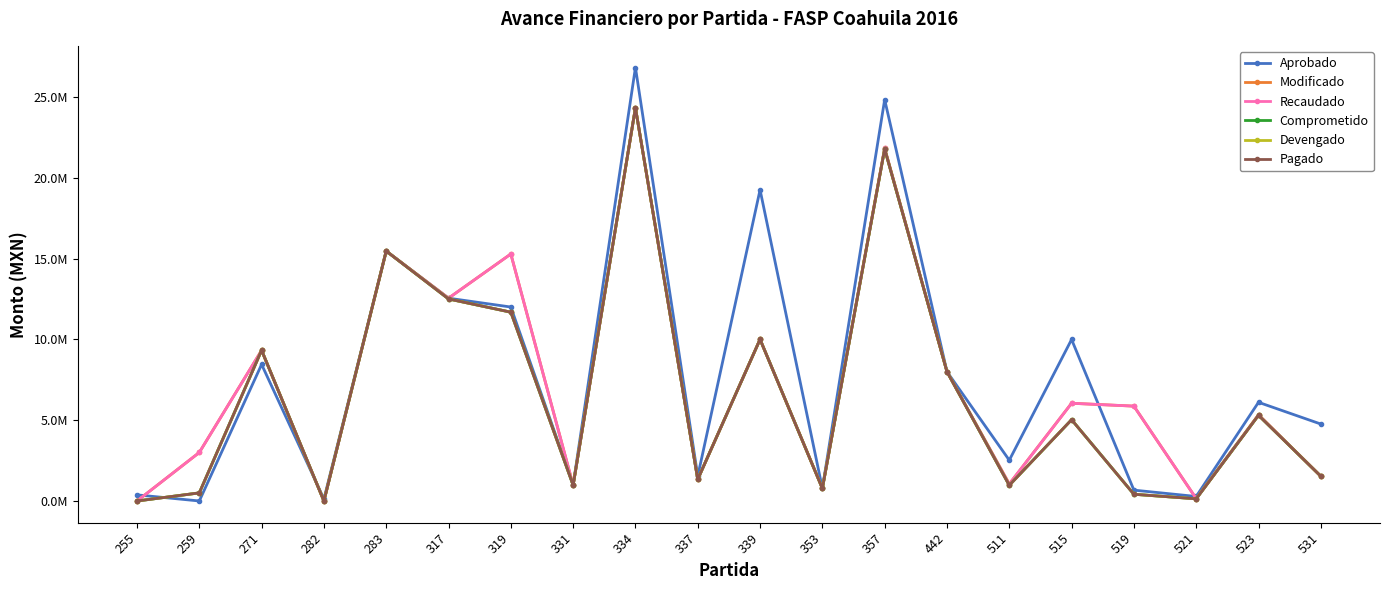

At which label is Comprometido closest to 12162442?

317